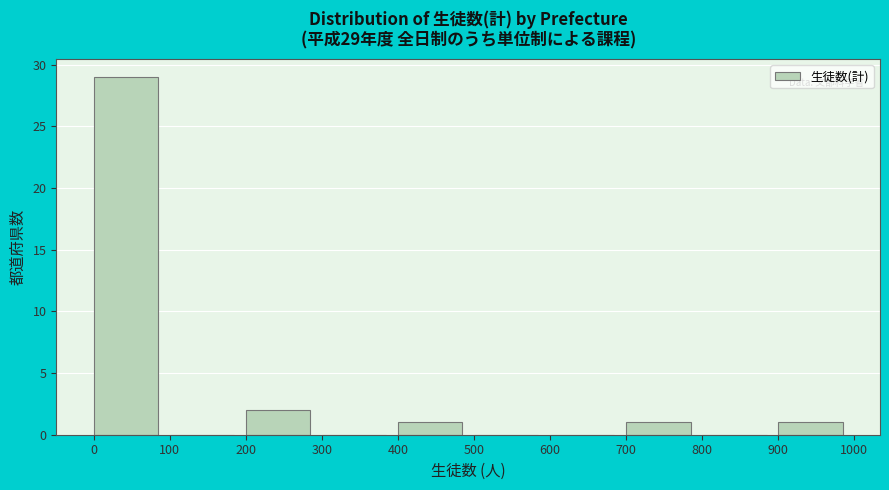

Over which range of the x-axis is the bar tallest?

0 to 100